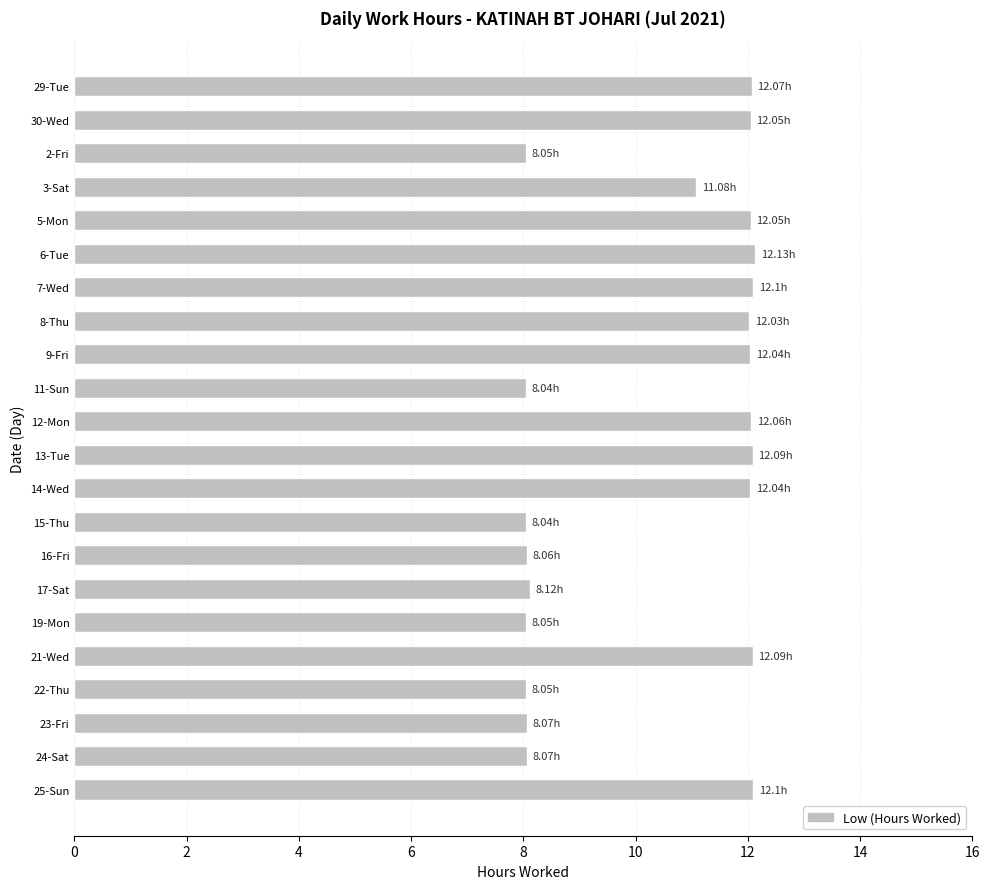

What is the ratio of the value at 9-Fri to the value at 2-Fri?

1.5